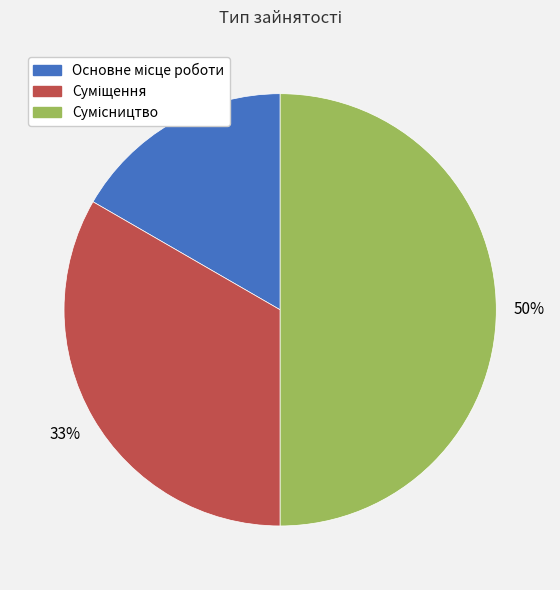

To the nearest percent, what is the difference between the largest and smallest slice percentages?

33%